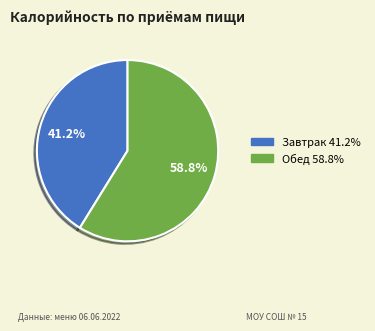

To the nearest percent, what is the combined percentage of Обед and Завтрак?

100%